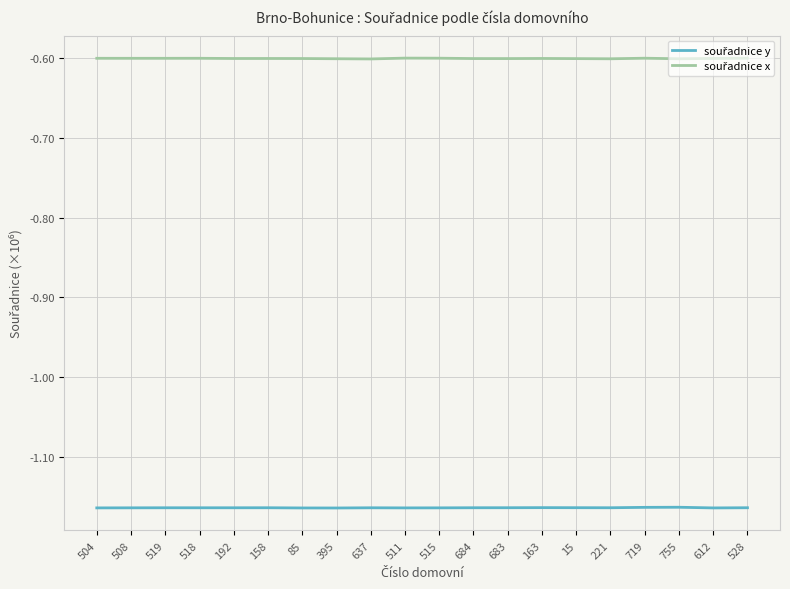

What position from the left is 528?

20